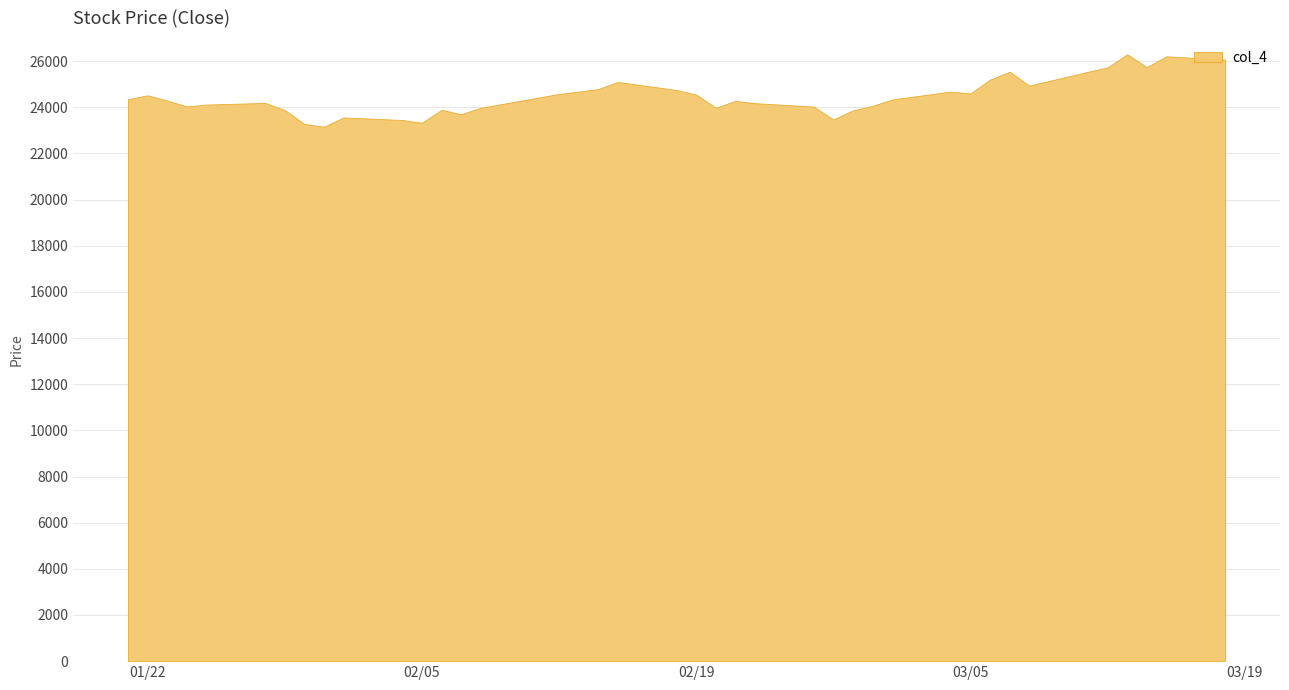

What is the change in value from 23 to 36?

+2120